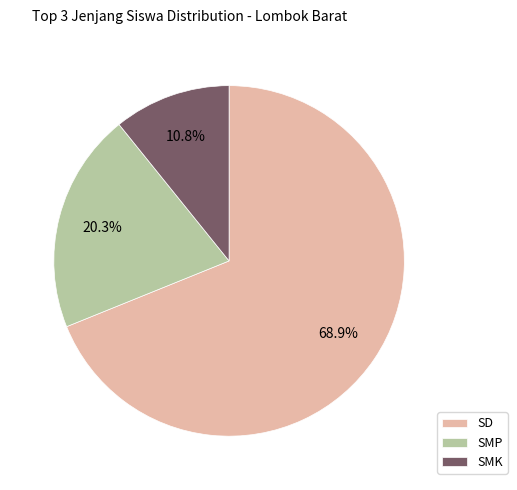

What is the largest slice in the pie chart?

SD